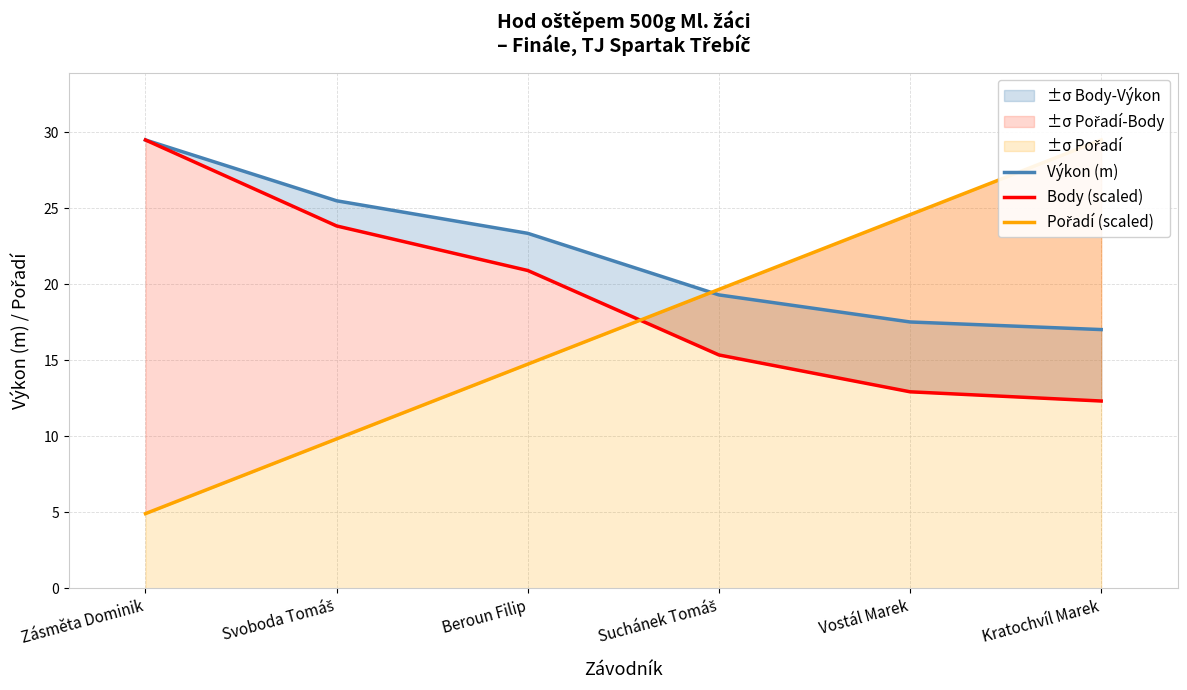

Which category has the highest value across all series?

Zásměta Dominik